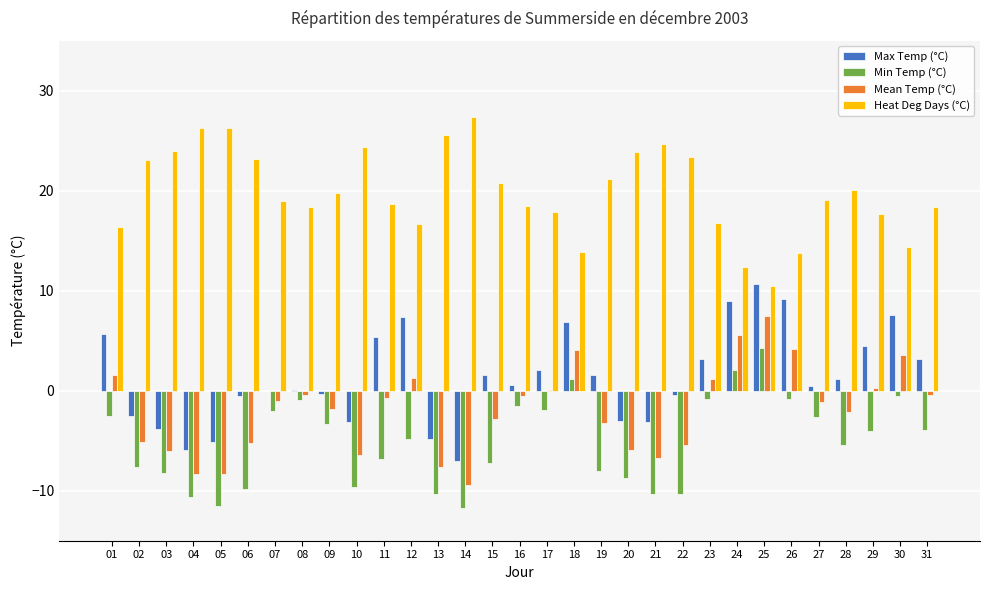

Which label corresponds to the largest value in the chart?

14